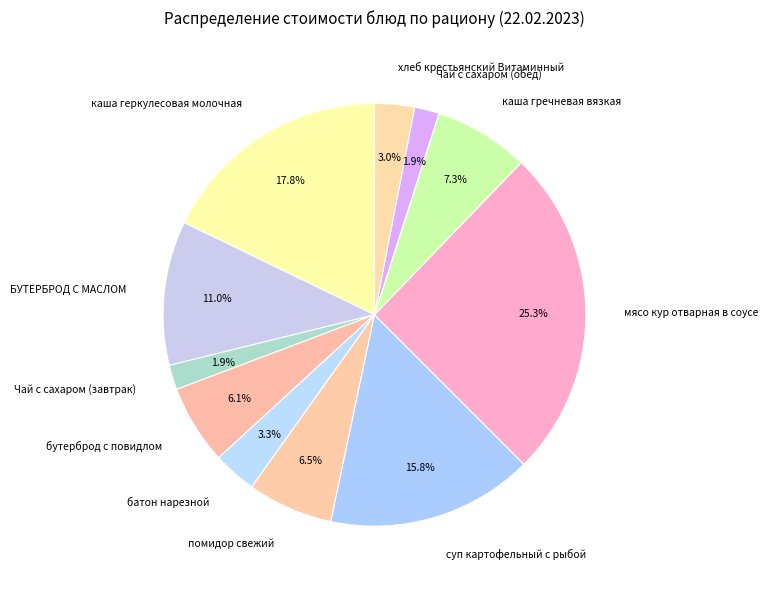

To the nearest percent, what is the difference between the помидор свежий and мясо кур отварная в соусе slice percentages?

19%